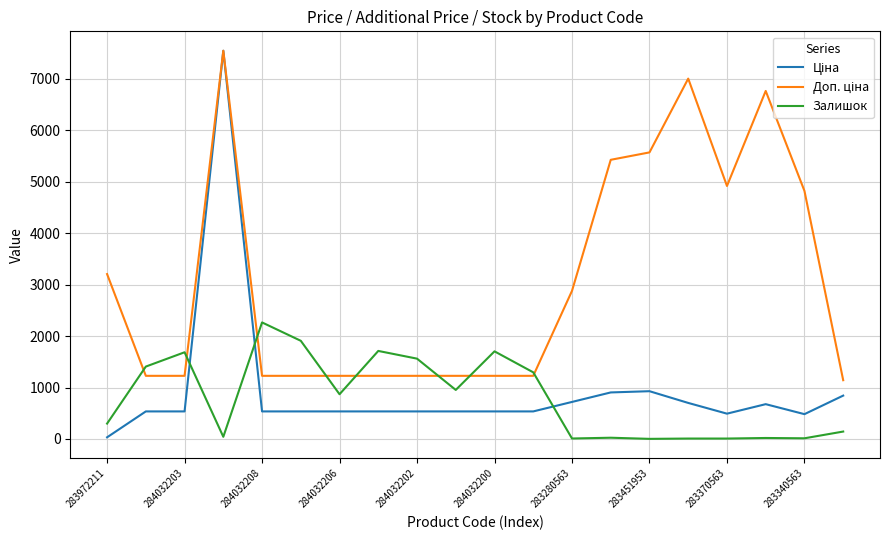

What is the maximum value shown in the chart?

7545.9